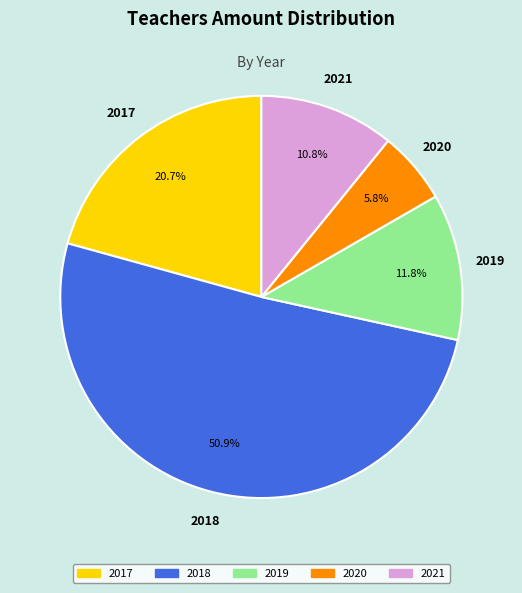

Which category has the biggest portion of the pie?

2018